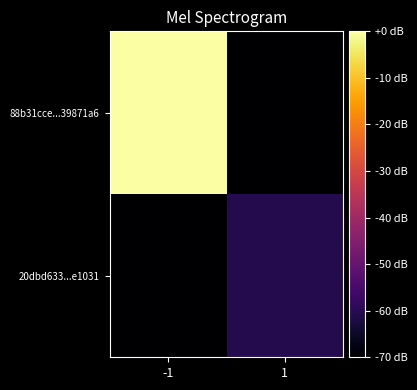

Rank the series by their average value, from highest to lowest.

88b31cce...39871a6, 20dbd633...e1031